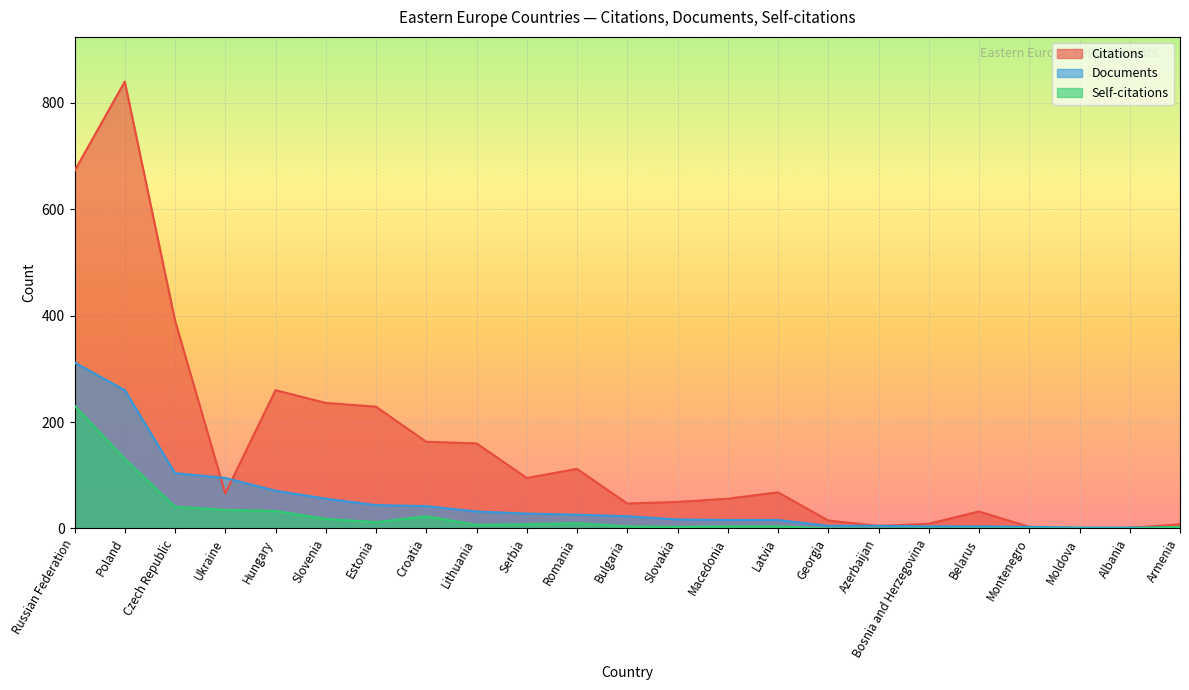

How many distinct data groups are displayed?

3